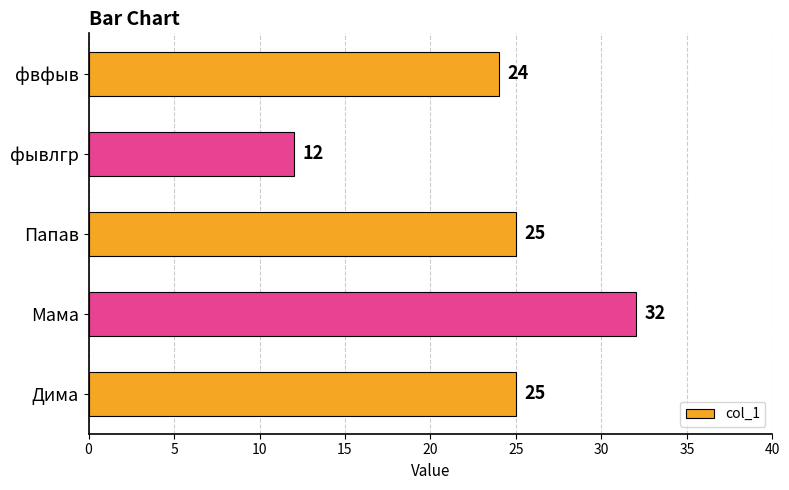

What is the sum of all values?

118